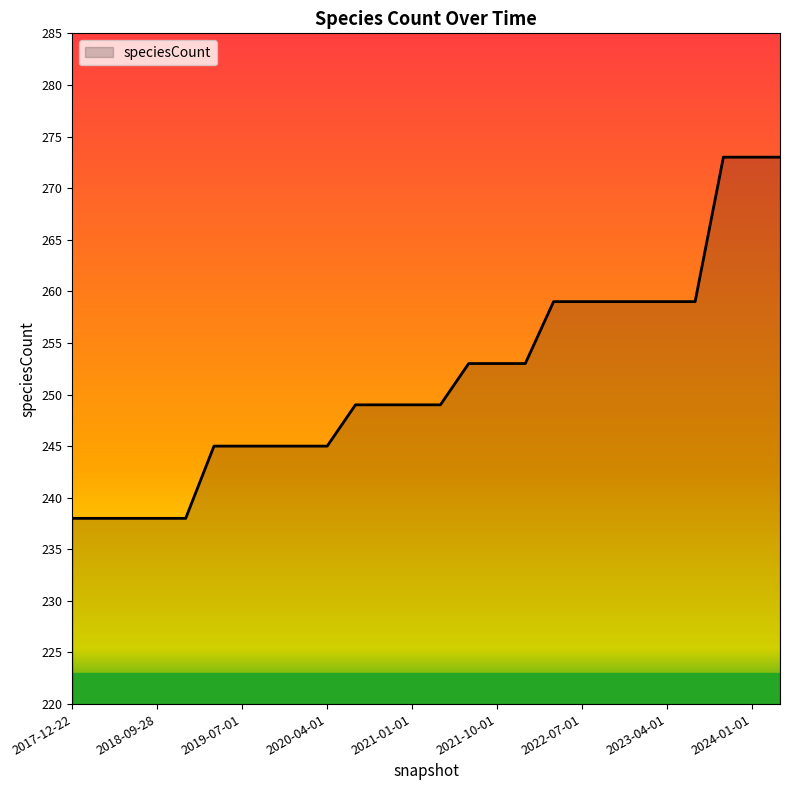

What is the greatest value displayed?

273